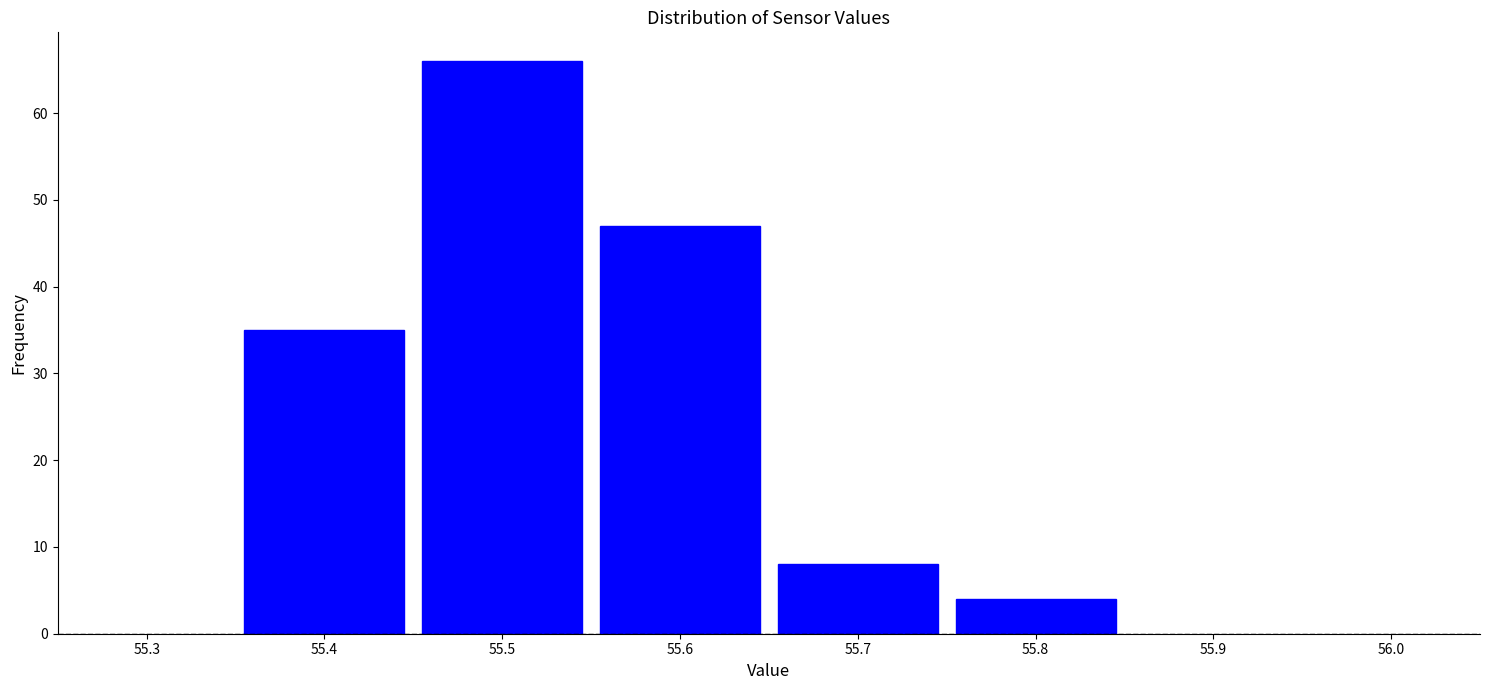

Reading left to right, list every bar in this chart as the range it spans on the x-axis followed by its height. The values are not printed on the chart, so give them approximately, as read against the axis.

55.35 to 55.45: 35
55.45 to 55.55: 66
55.55 to 55.65: 47
55.65 to 55.75: 8
55.75 to 55.85: 4